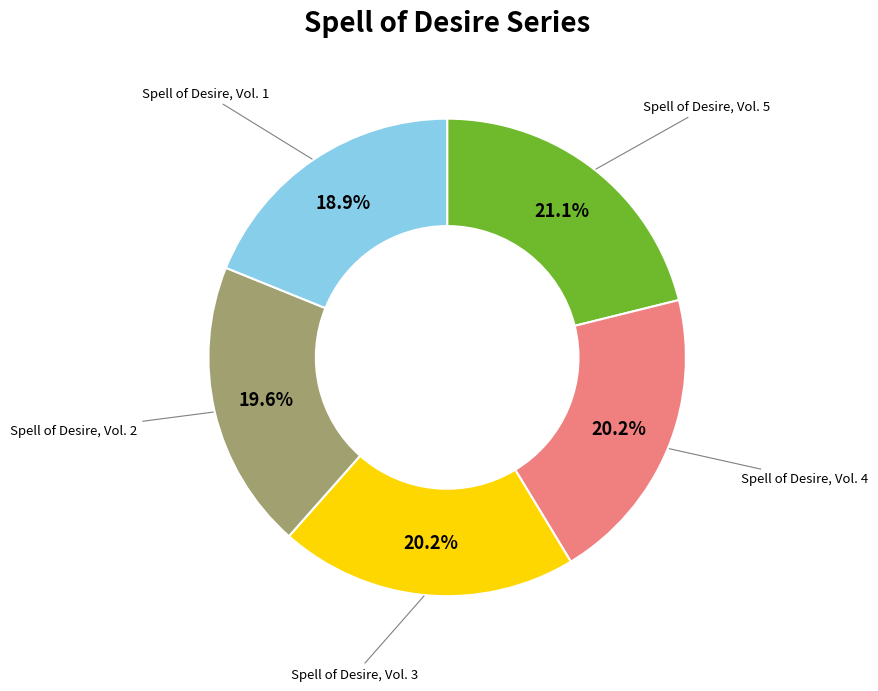

Is there a majority slice in this chart?

No